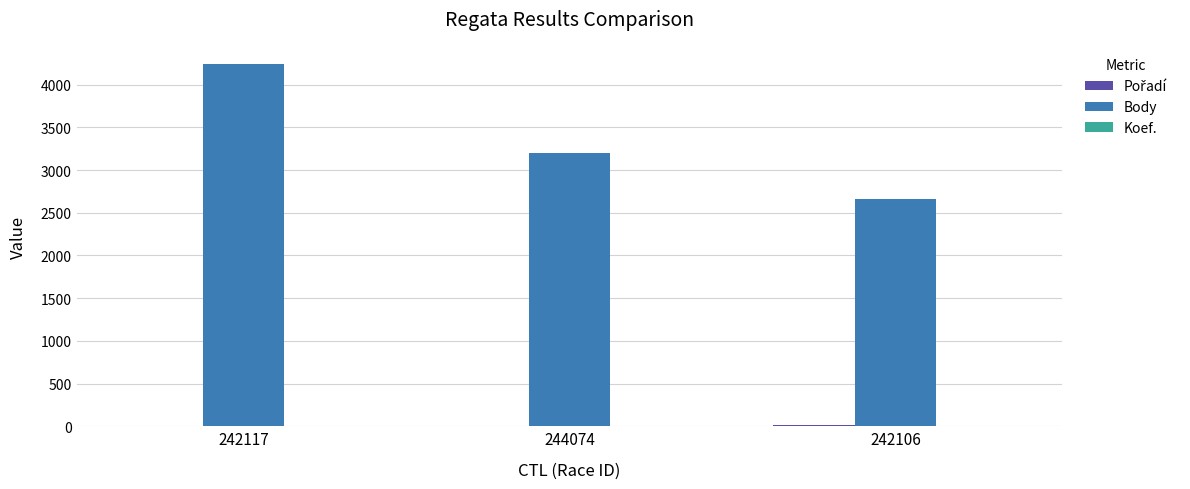

Which series has the largest range (max minus min)?

Body